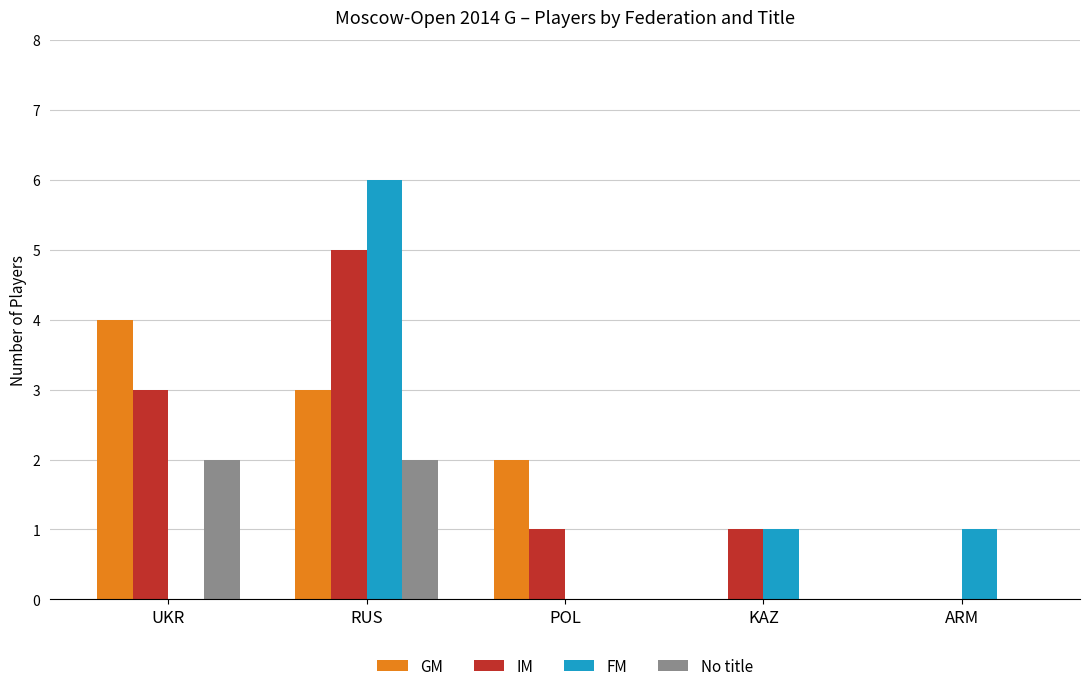

The GM series shows 4 at UKR. True or false?

True